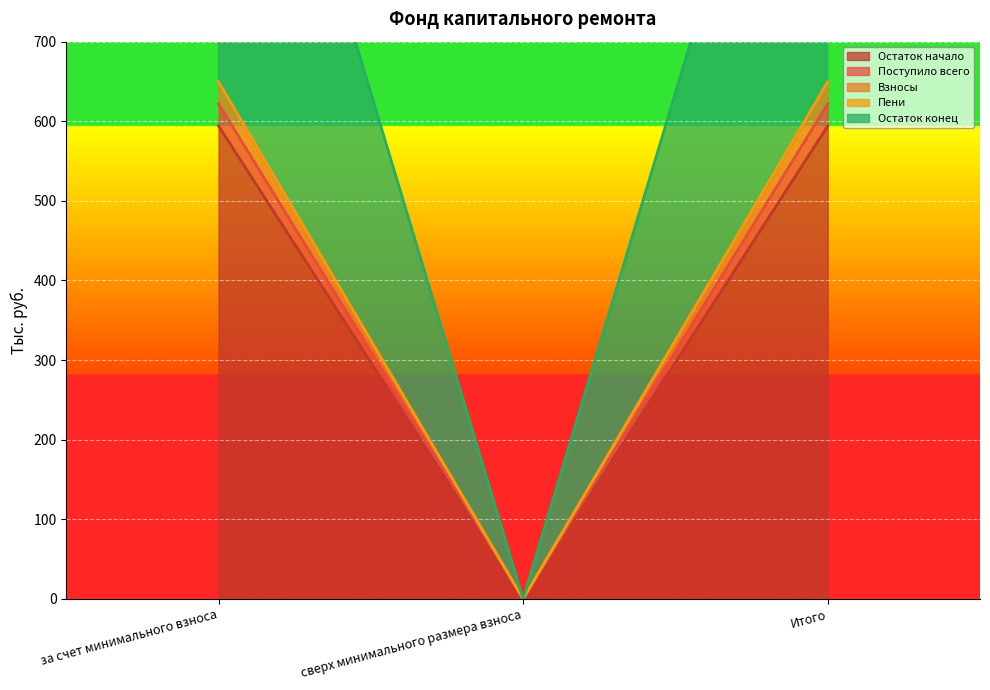

How many data points in Пени are above 649?

2